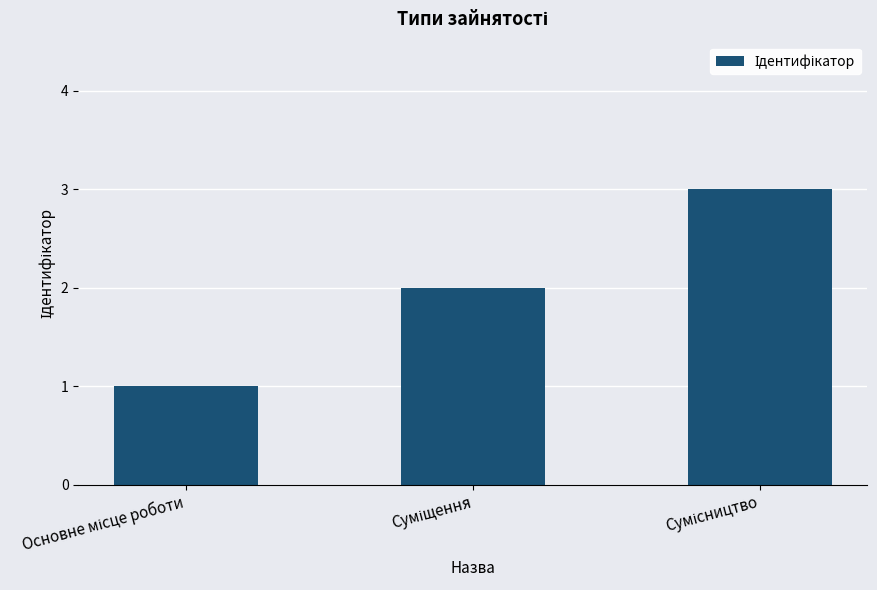

What is the sum of all values?

6